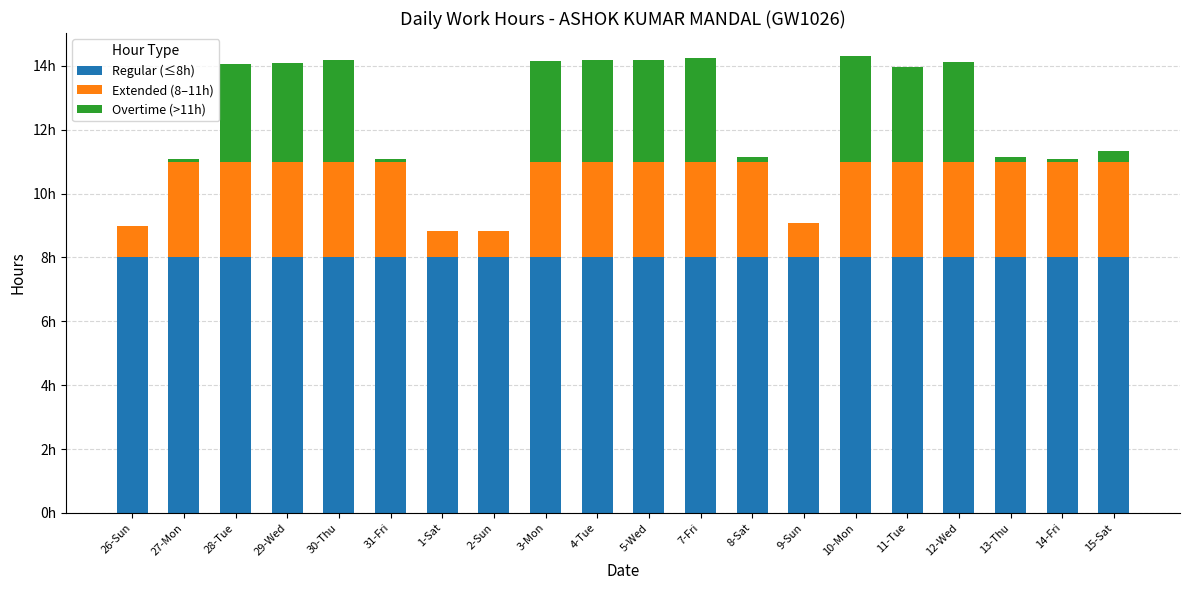

Does the chart contain stacked bars?

Yes